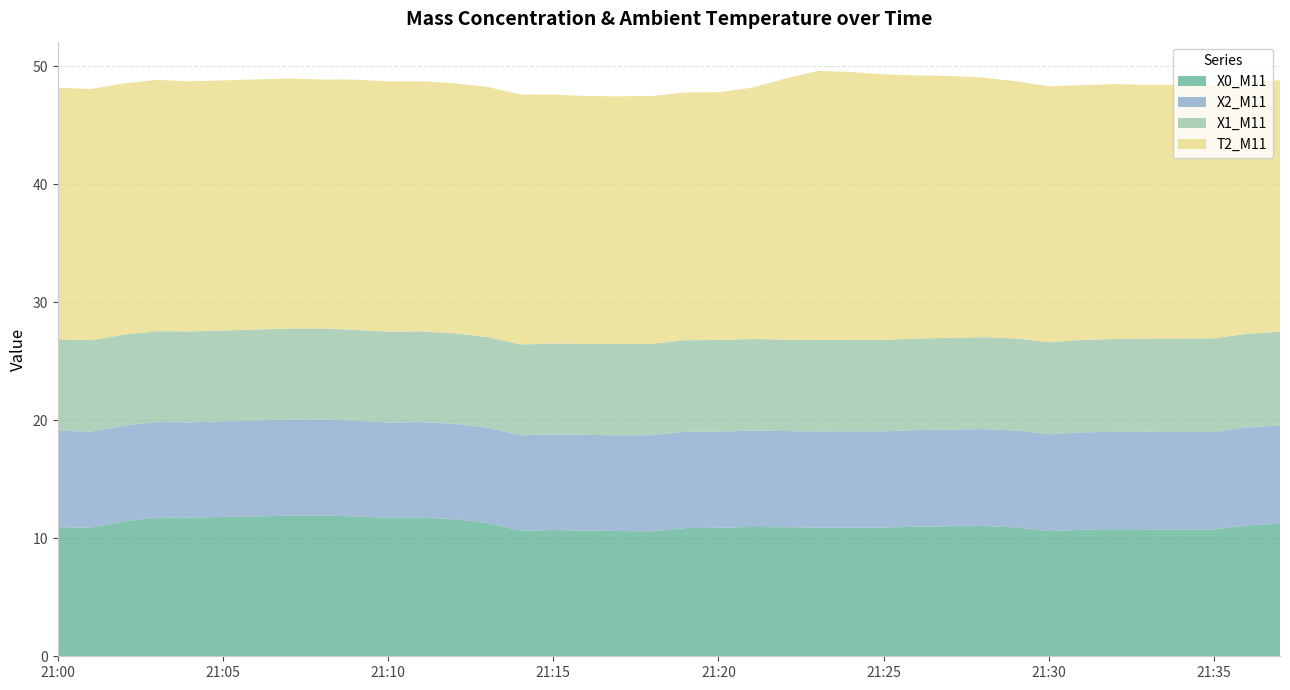

Reading left to right, extract all data points from this chart.

X0_M11: 10.9	10.9	11.4	11.8	11.8	11.8	11.8	11.9	11.9	11.8	11.7	11.8	11.6	11.3	10.6	10.7	10.7	10.6	10.6	10.9	10.9	11.0	10.9	10.9	10.9	10.9	11.0	11.0	11.0	10.9	10.6	10.7	10.8	10.8	10.7	10.7	11.1	11.2
X2_M11: 8.2	8.1	8.1	8.1	8.1	8.1	8.1	8.1	8.1	8.1	8.1	8.1	8.1	8.1	8.1	8.1	8.1	8.1	8.2	8.2	8.2	8.2	8.2	8.1	8.2	8.2	8.2	8.2	8.2	8.2	8.2	8.2	8.3	8.3	8.3	8.3	8.3	8.3
X1_M11: 7.8	7.7	7.7	7.7	7.7	7.7	7.7	7.7	7.7	7.7	7.7	7.7	7.7	7.7	7.7	7.7	7.7	7.7	7.8	7.8	7.8	7.8	7.8	7.8	7.8	7.8	7.8	7.8	7.8	7.8	7.8	7.8	7.9	7.9	7.9	7.9	7.9	8.0
T2_M11: 21.3	21.3	21.3	21.3	21.2	21.2	21.2	21.2	21.1	21.2	21.2	21.2	21.2	21.2	21.2	21.1	21.0	21.0	21.0	21.0	21.0	21.3	22.1	22.8	22.7	22.5	22.3	22.2	22.0	21.8	21.7	21.6	21.6	21.5	21.5	21.4	21.4	21.3